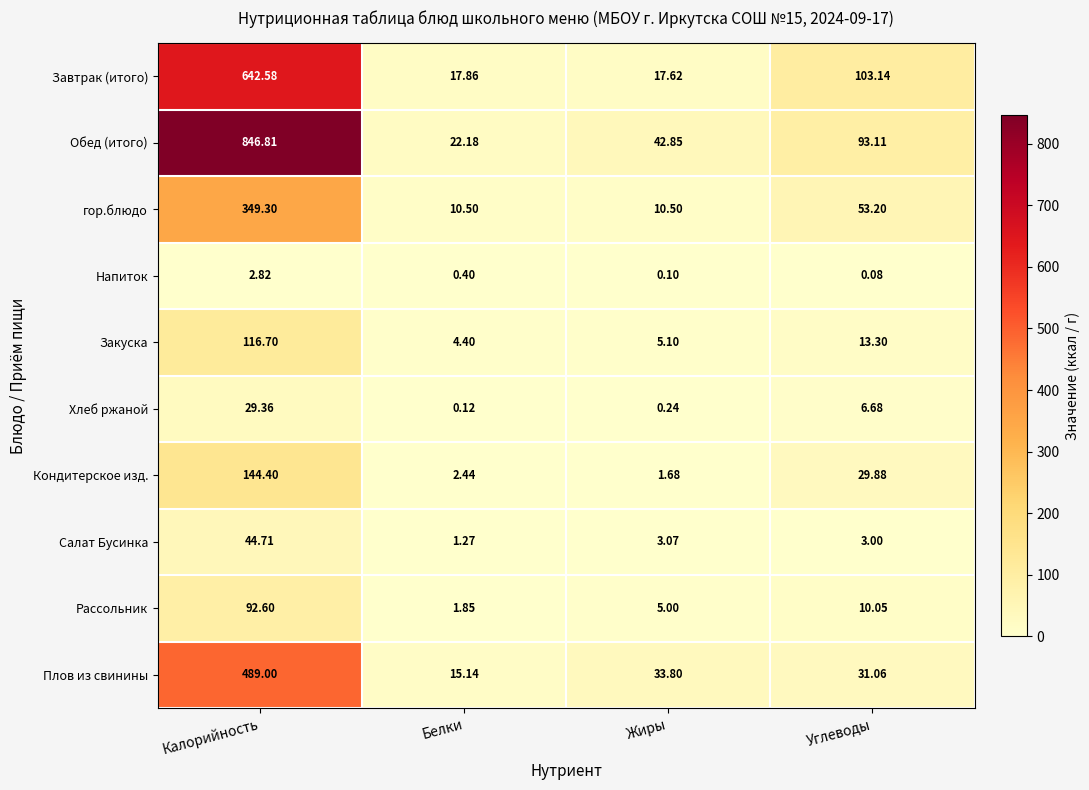

Between Жиры and Углеводы, which series saw the biggest shift?

Завтрак (итого)